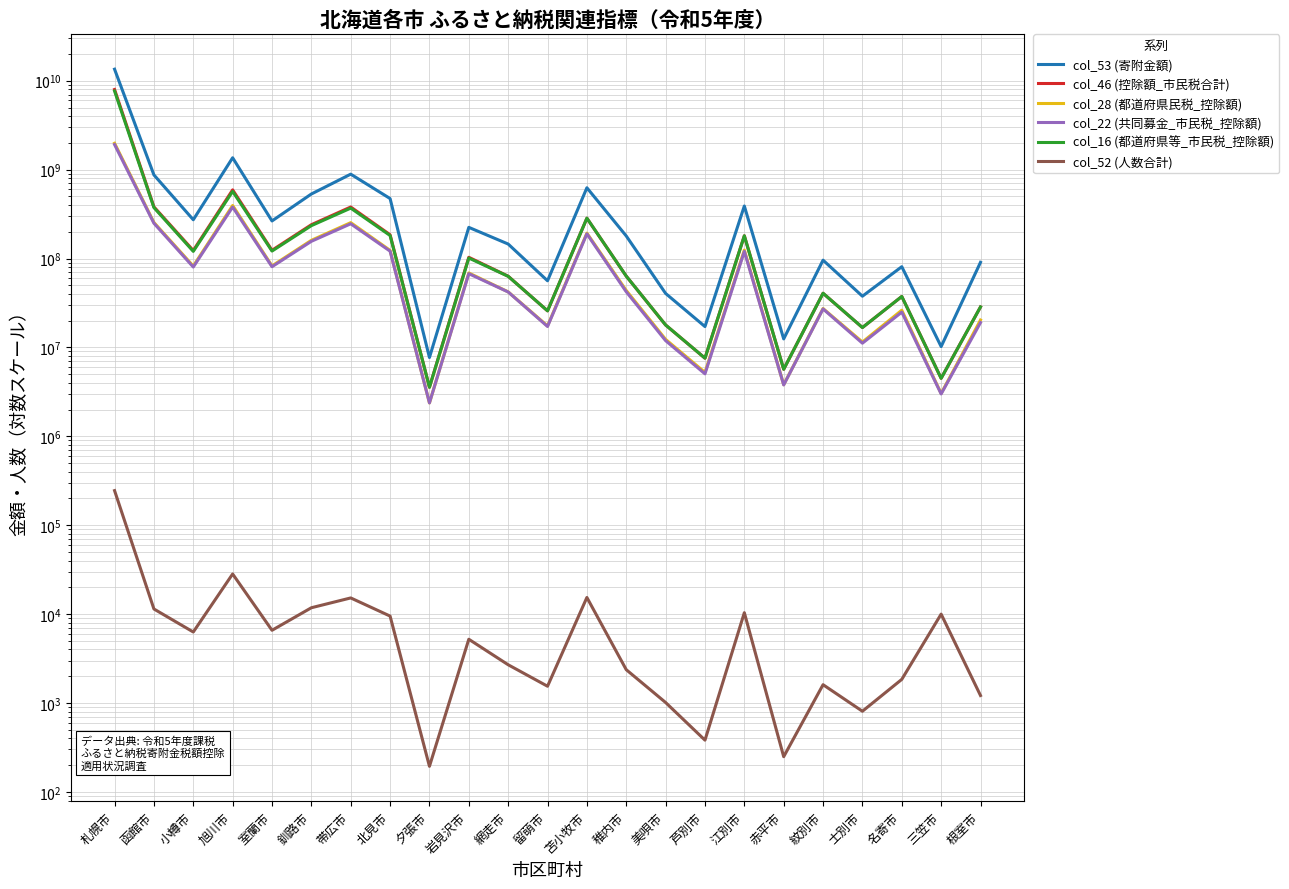

How many data points in col_46 (控除額_市民税合計) are above 63387225?

11